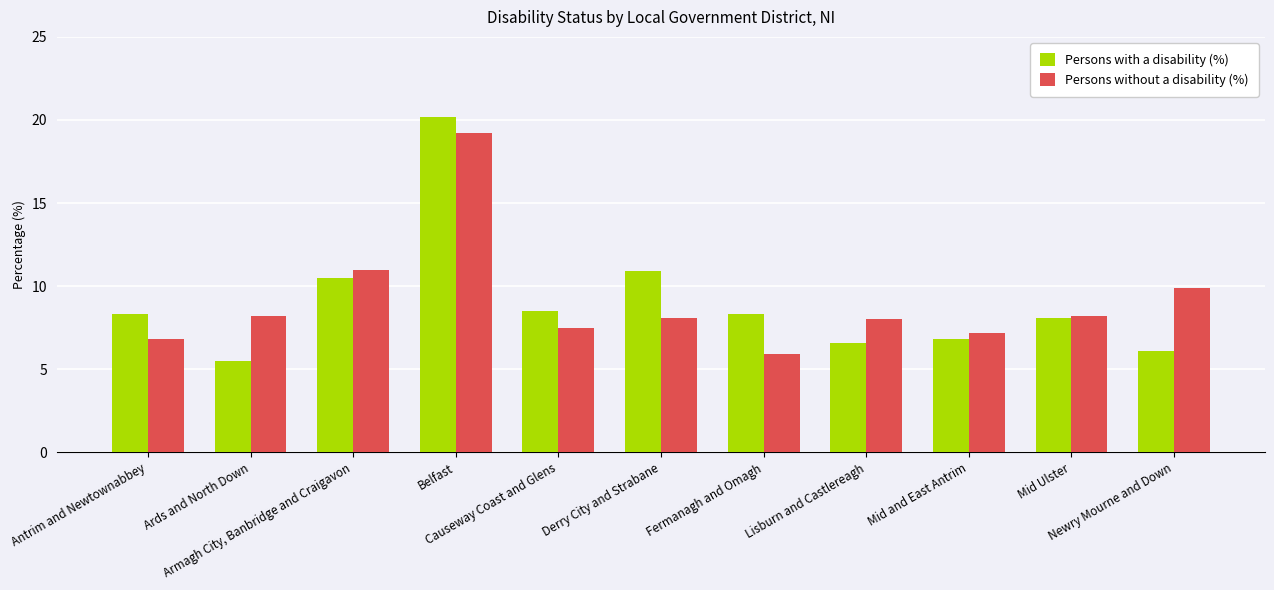

Does the chart contain stacked bars?

No